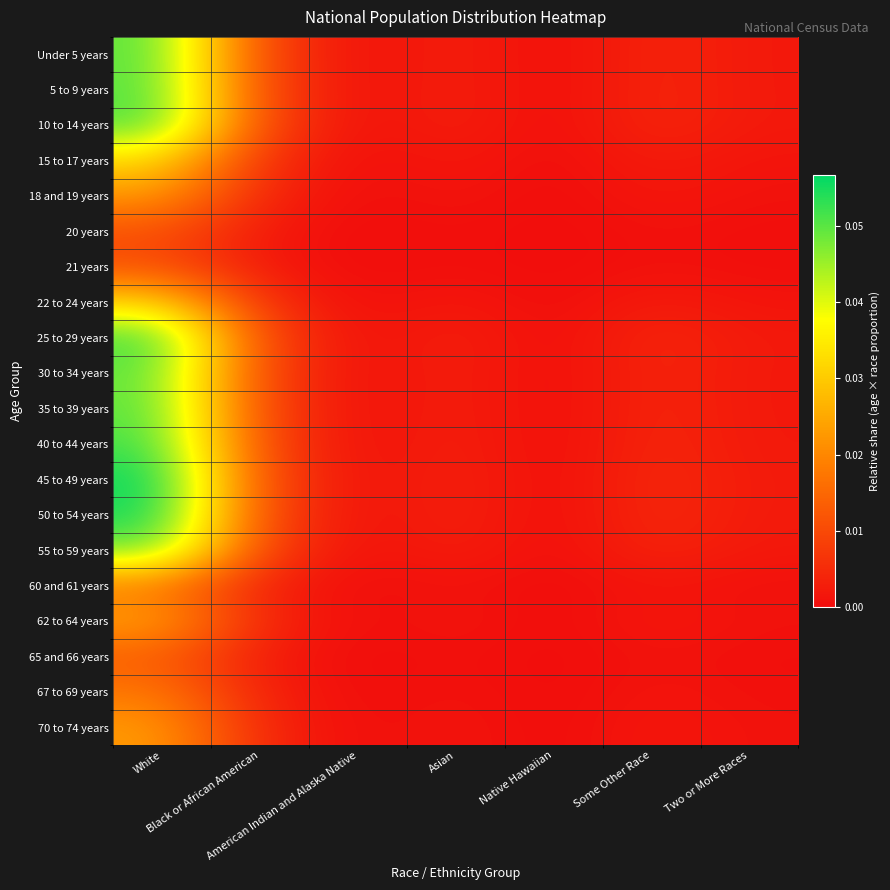

Rank the series by their maximum value, from lowest to highest.

21 years, 20 years, 65 and 66 years, 60 and 61 years, 67 to 69 years, 18 and 19 years, 70 to 74 years, 62 to 64 years, 22 to 24 years, 15 to 17 years, 55 to 59 years, 30 to 34 years, 35 to 39 years, Under 5 years, 5 to 9 years, 10 to 14 years, 40 to 44 years, 25 to 29 years, 50 to 54 years, 45 to 49 years